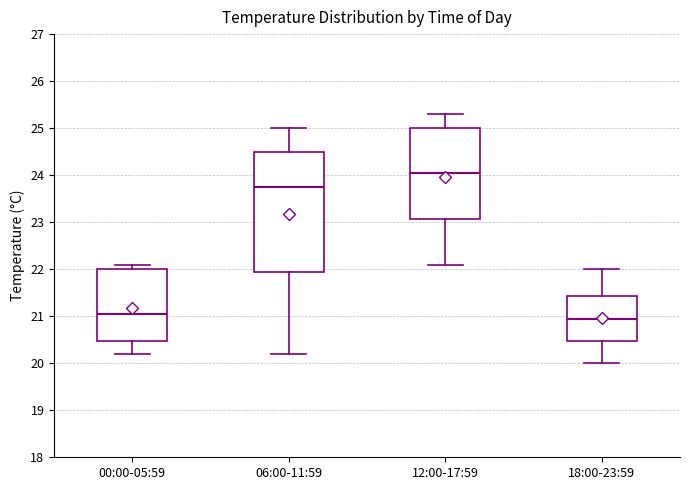

Which box has the lowest median line?

18:00-23:59